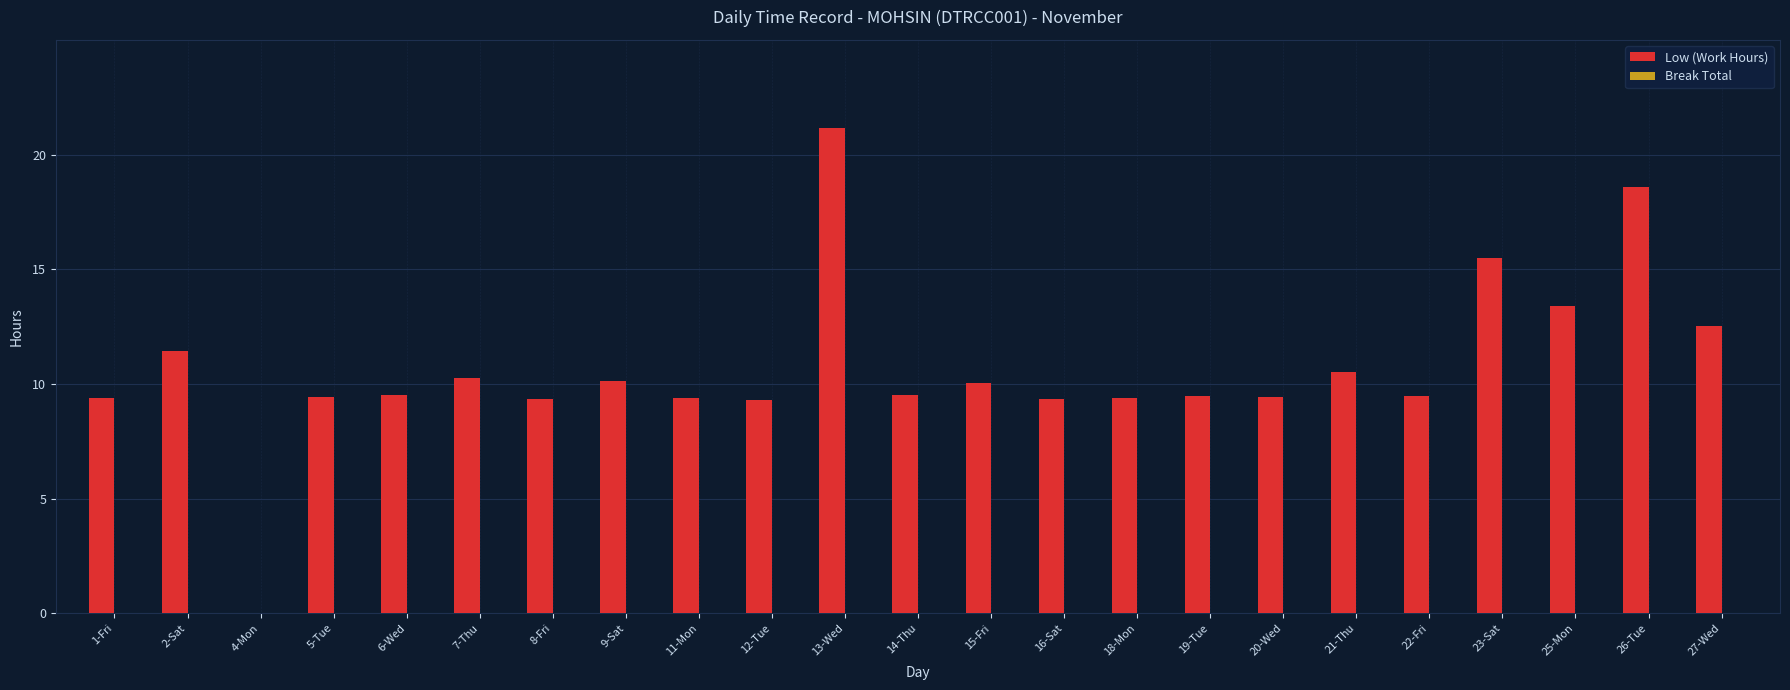

Read the value at 23-Sat.

15.5